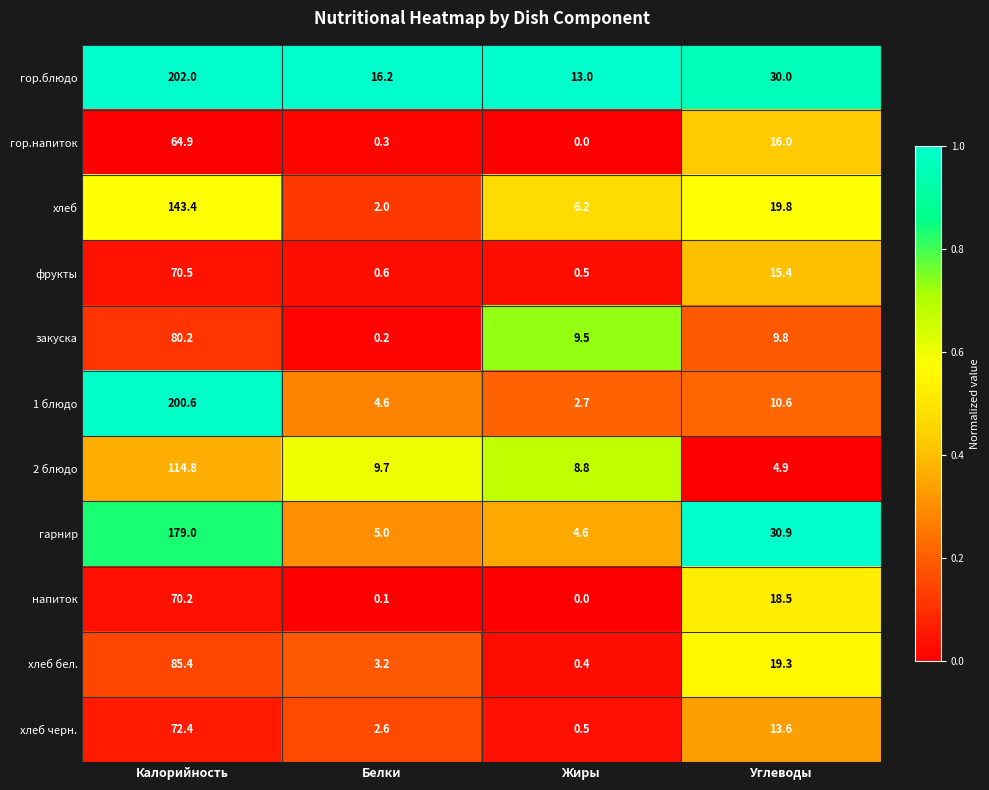

Rank the categories by закуска value from lowest to highest.

Белки, Жиры, Углеводы, Калорийность